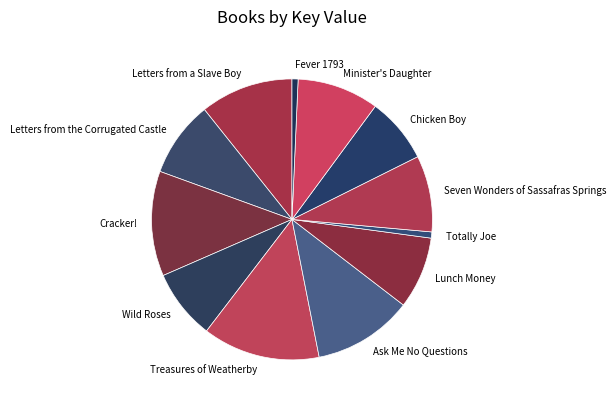

Which category has the biggest portion of the pie?

Treasures of Weatherby